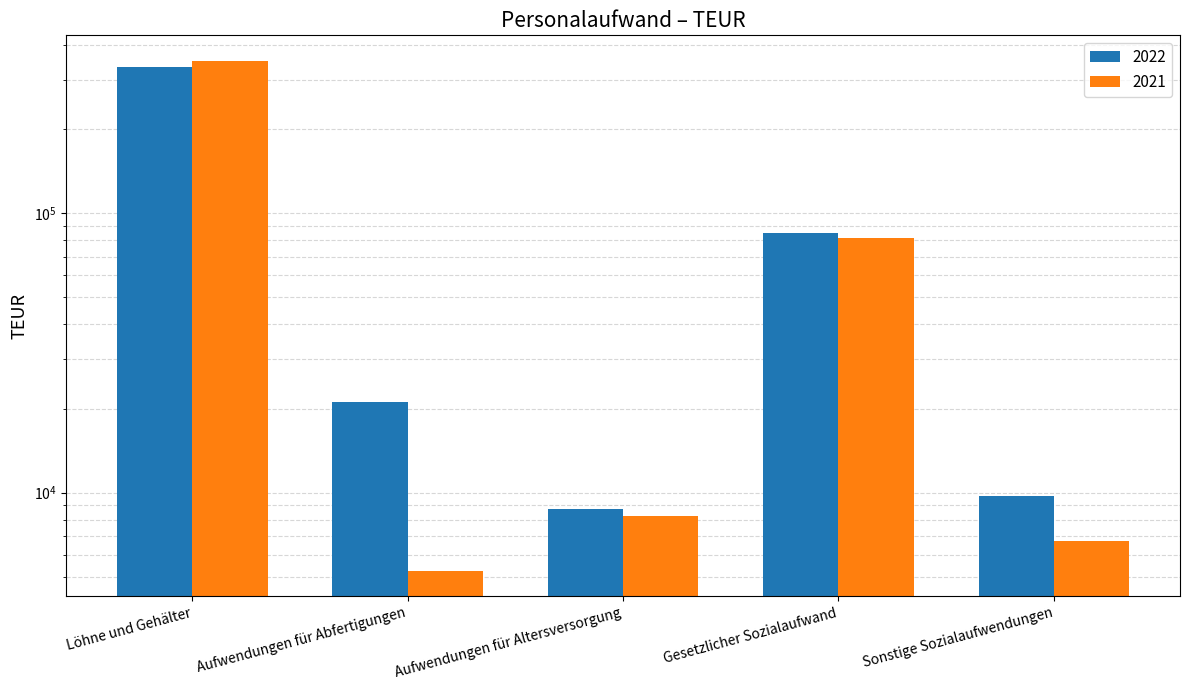

How many distinct data groups are displayed?

2